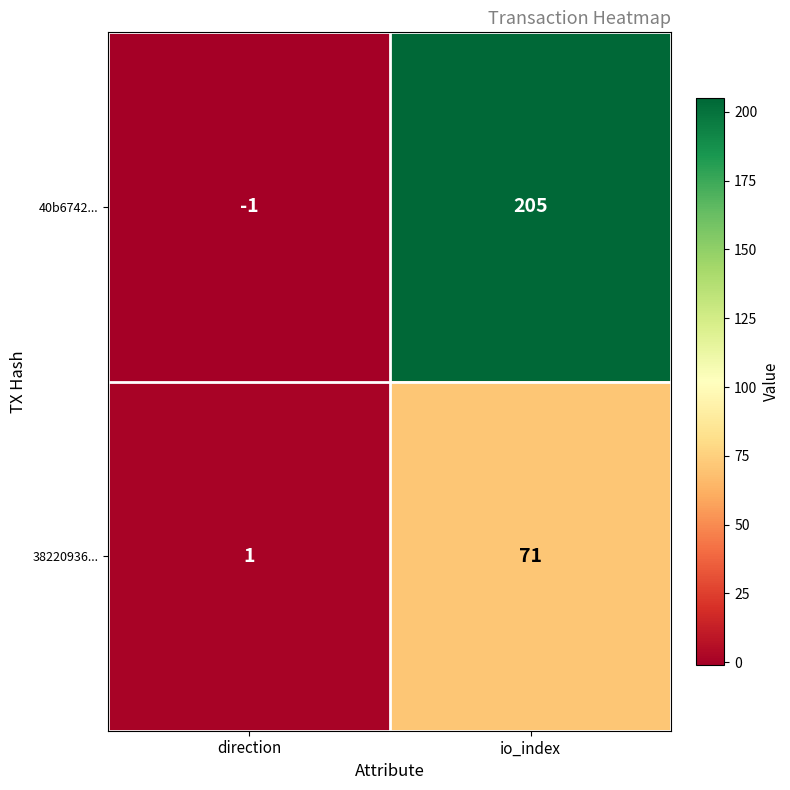

What is the greatest value displayed?

205